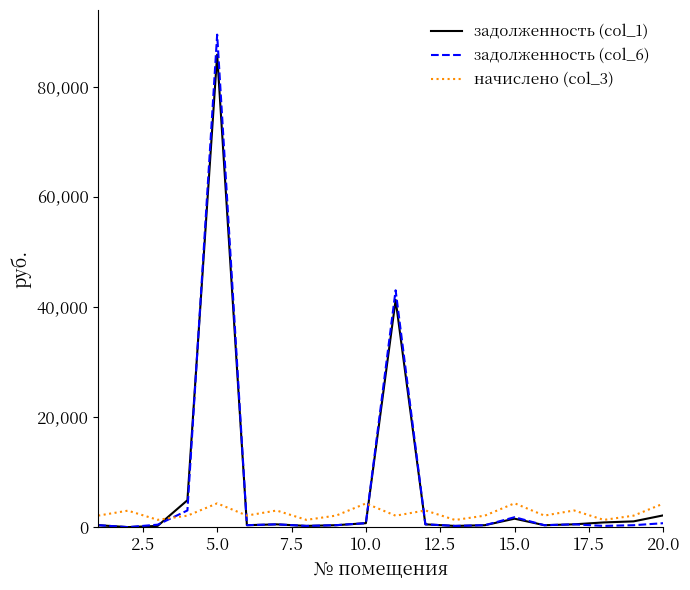

What is the greatest value displayed?

89420.3